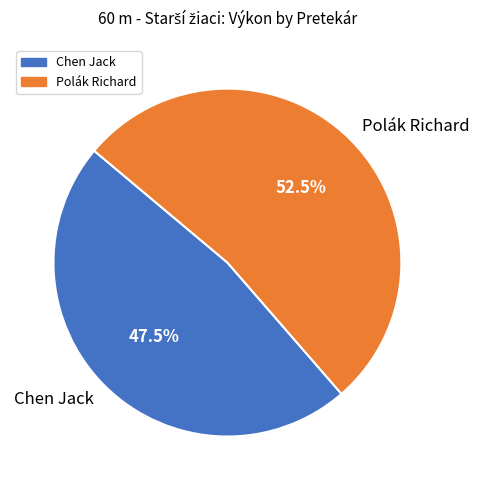

How much of the chart is everything except Polák Richard?

47.5%